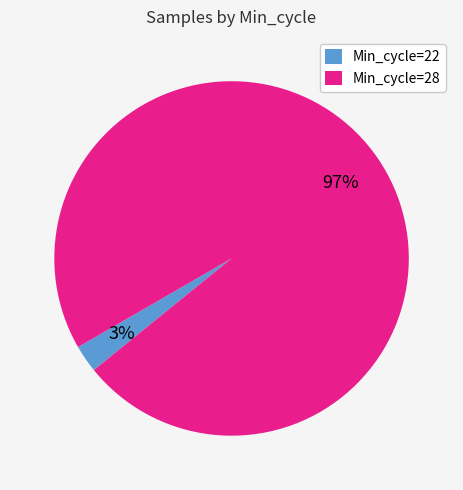

To the nearest percent, what is the average slice percentage?

50%